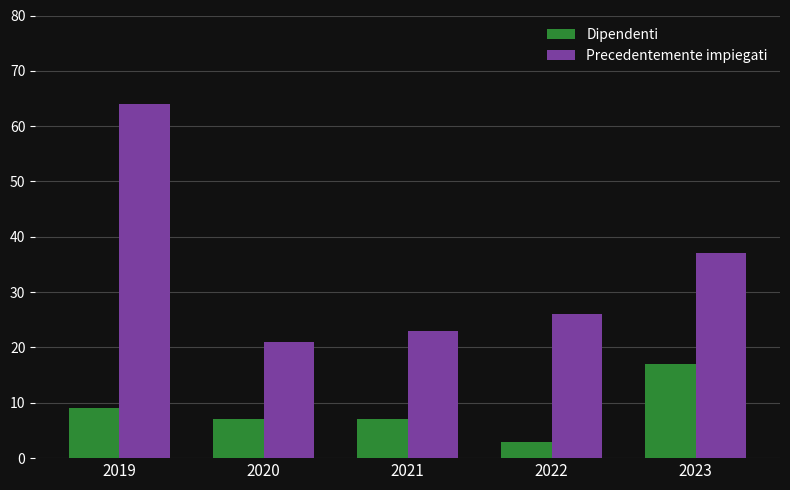

How many bars are there in total?

10